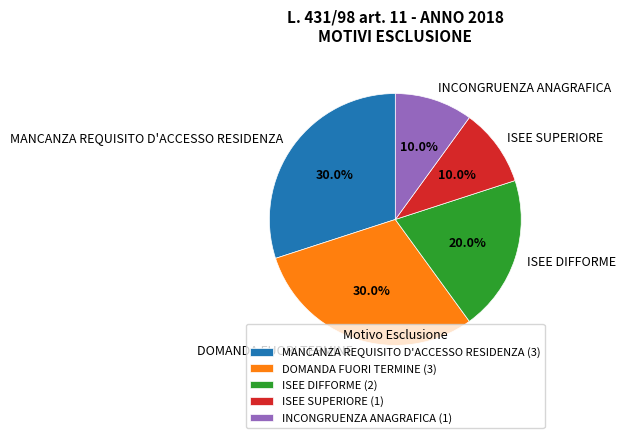

Combined, do DOMANDA FUORI TERMINE and INCONGRUENZA ANAGRAFICA account for over 50%?

No